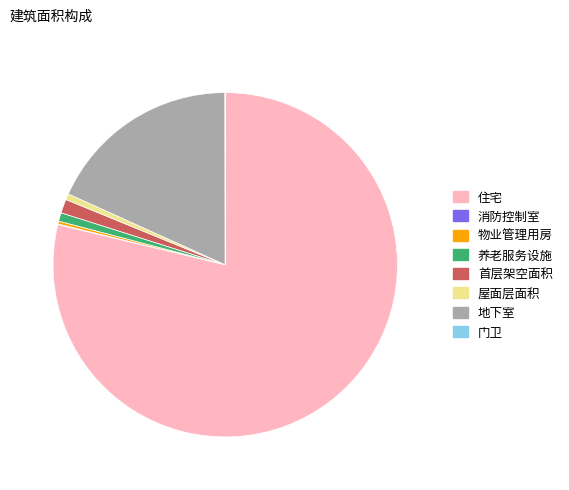

Do 地下室 and 住宅 together represent more than half of the pie?

Yes